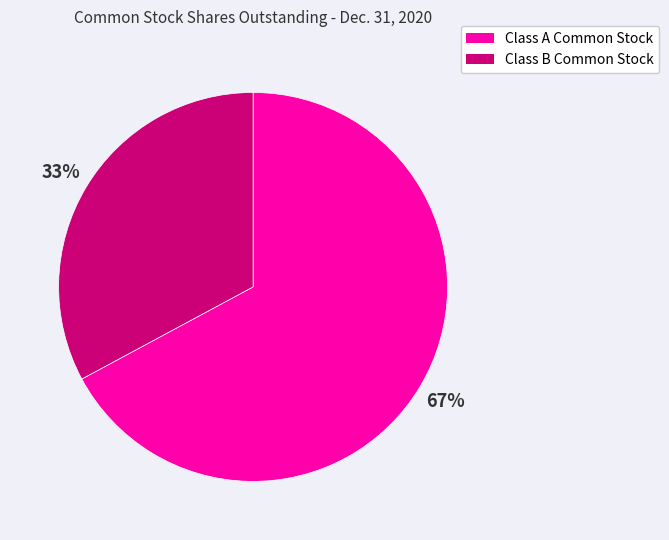

Which category accounts for the majority?

Class A Common Stock